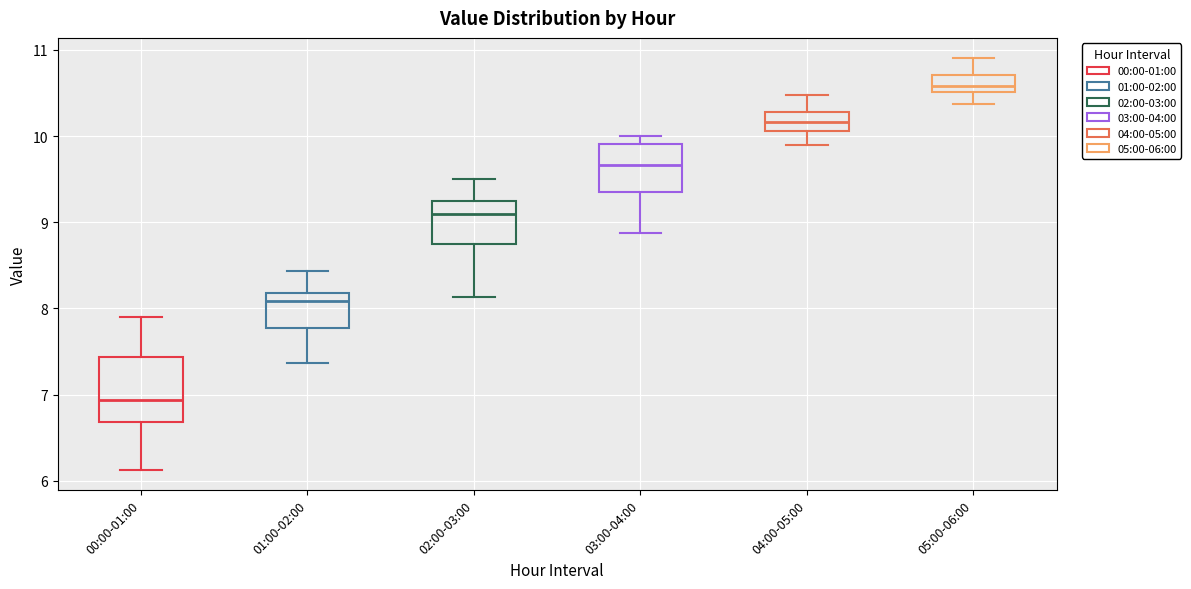

Which box is the tallest, from its lower edge to its upper edge?

00:00-01:00